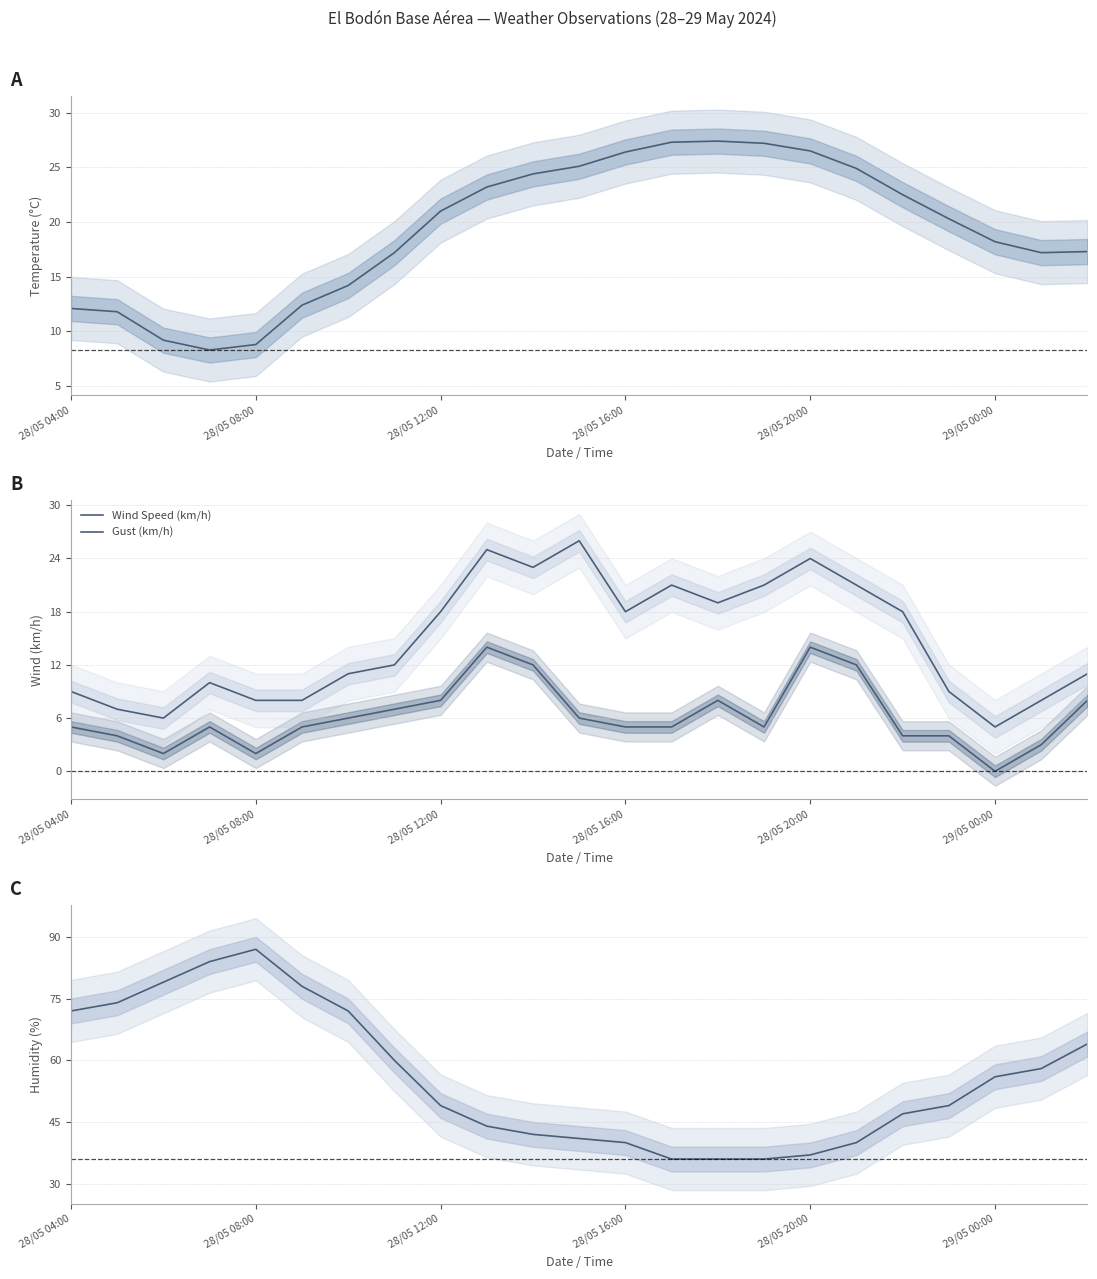

What is the average value of the Humidity (%) series?

55.7